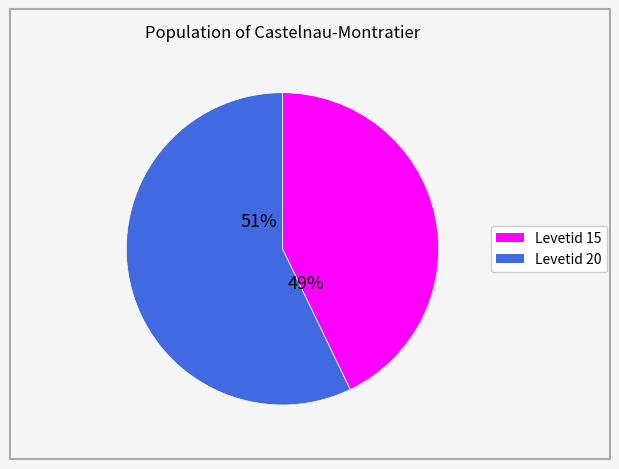

Approximately how many times larger is the value at Levetid 20 compared to Levetid 15?

1.3